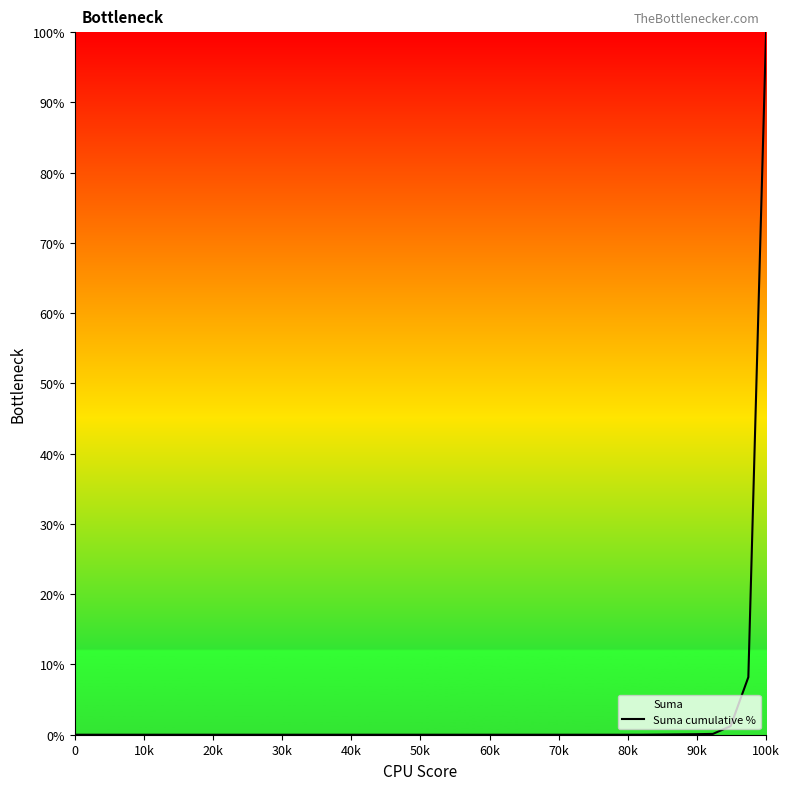

Which category has the highest value across all series?

100k